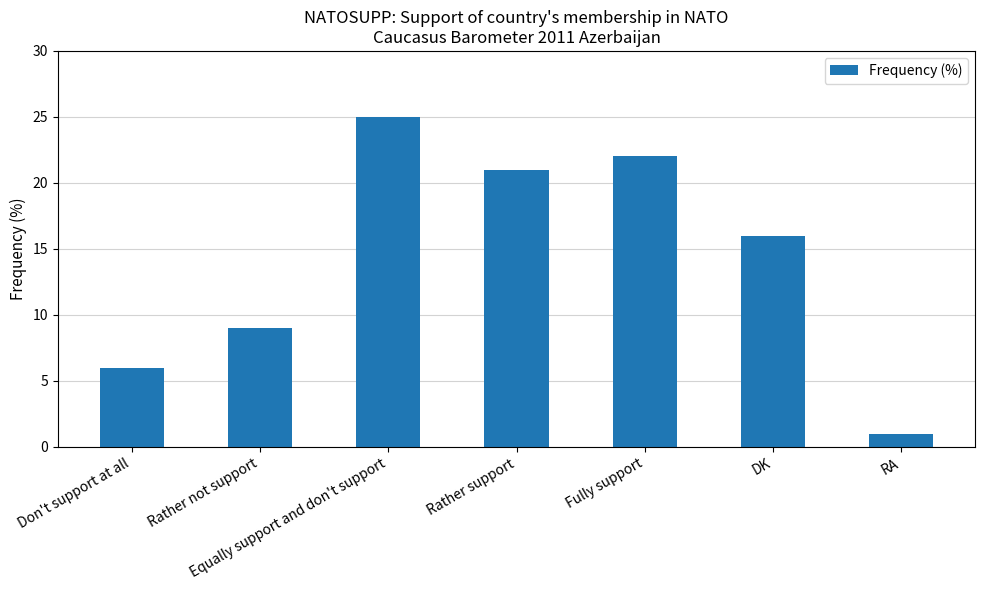

Does the chart contain any negative values?

No